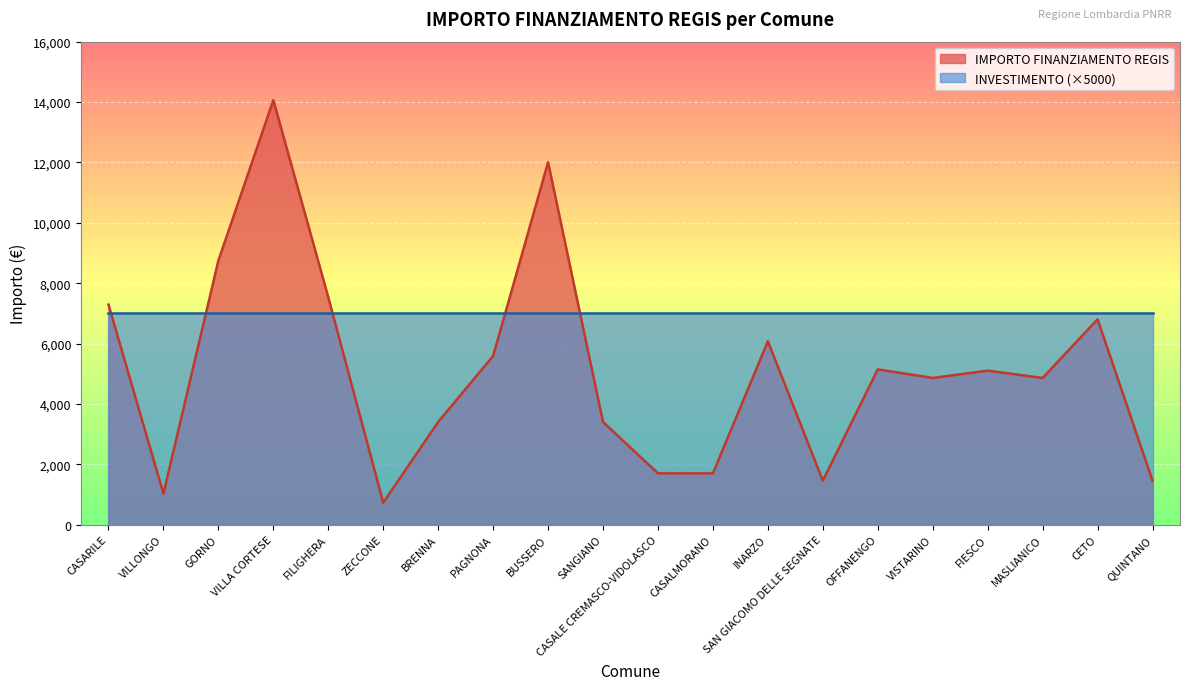

What position from the left is FILIGHERA?

5